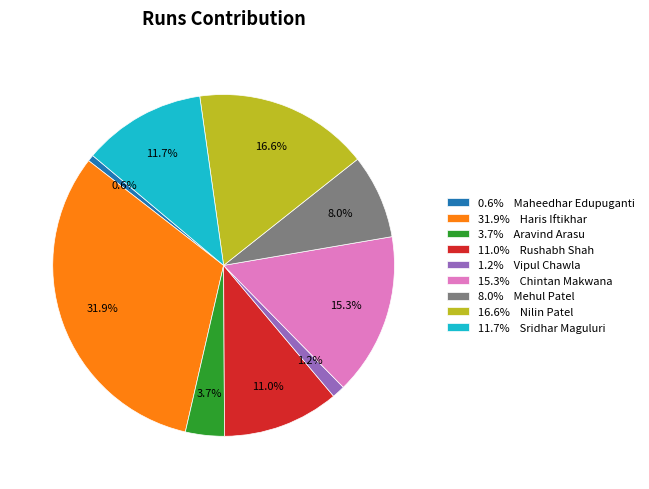

Do 0.6% Maheedhar Edupuganti and 8.0% Mehul Patel together represent more than half of the pie?

No